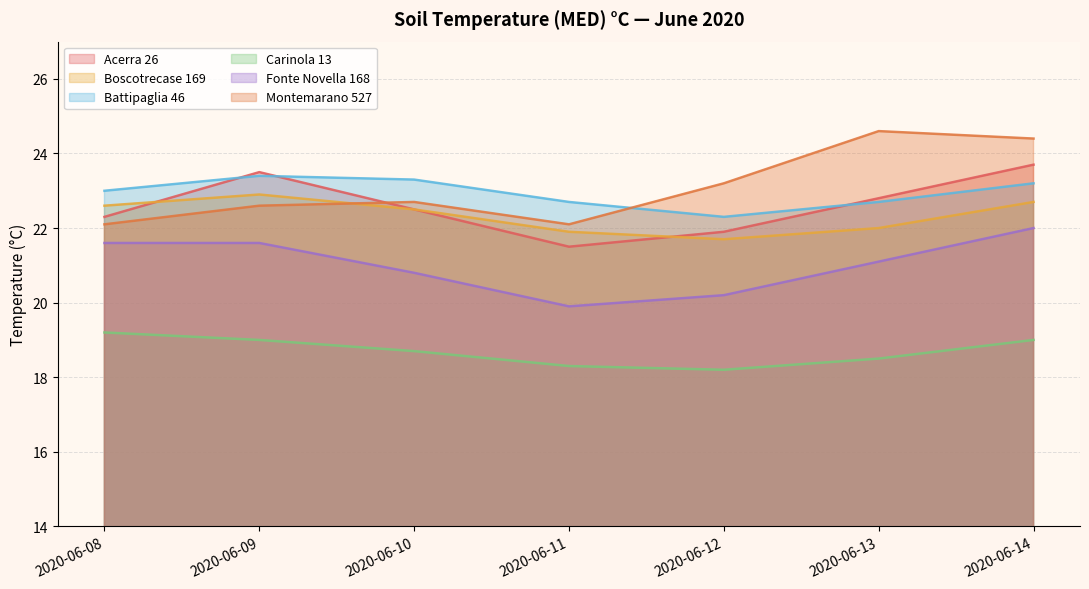

What is the average value of the Battipaglia 46 series?

22.9